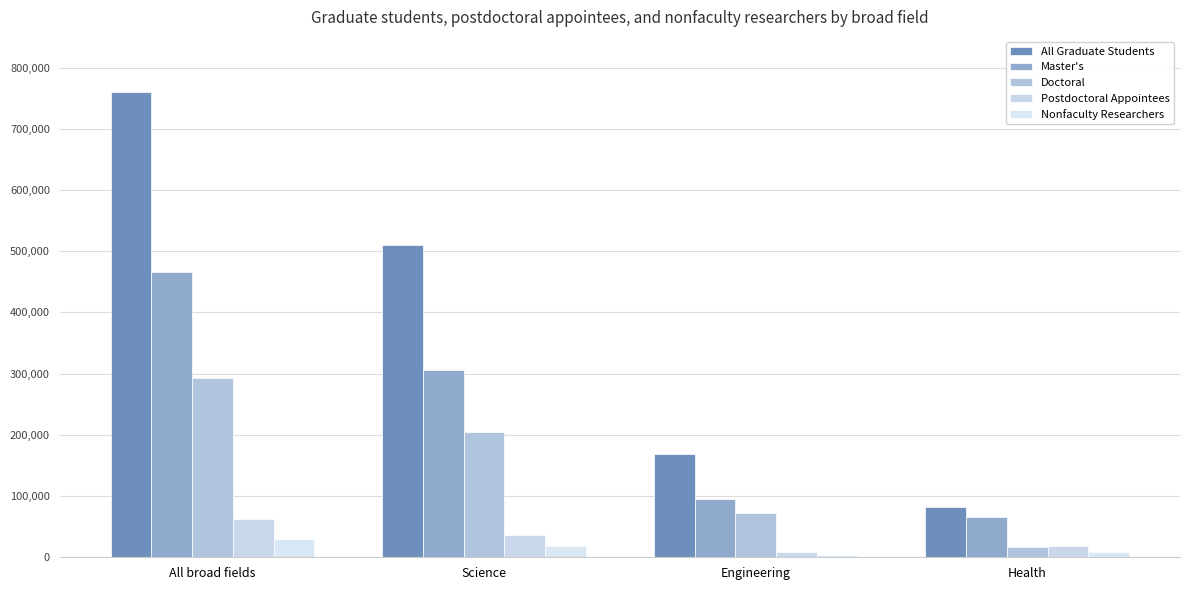

Reading left to right, what are all the values shown in this chart?

All Graduate Students: 760156	509784	168050	82322
Master's: 466613	305796	95126	65691
Doctoral: 293543	203988	72924	16631
Postdoctoral Appointees: 63328	37189	8340	17799
Nonfaculty Researchers: 30548	18728	3992	7828